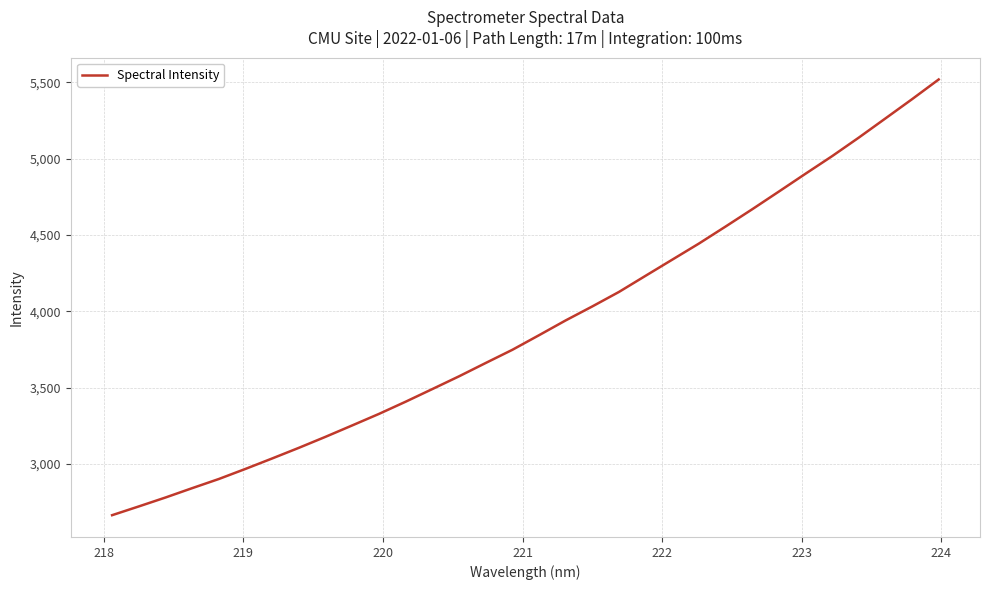

What is the greatest value displayed?

5518.4